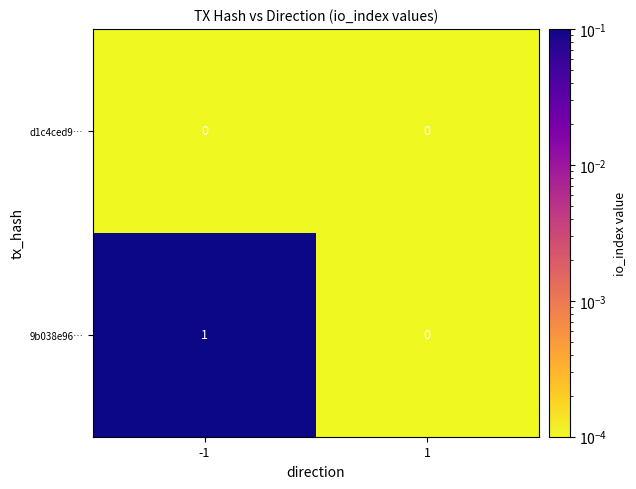

Which series has the largest total across all categories?

9b038e96…